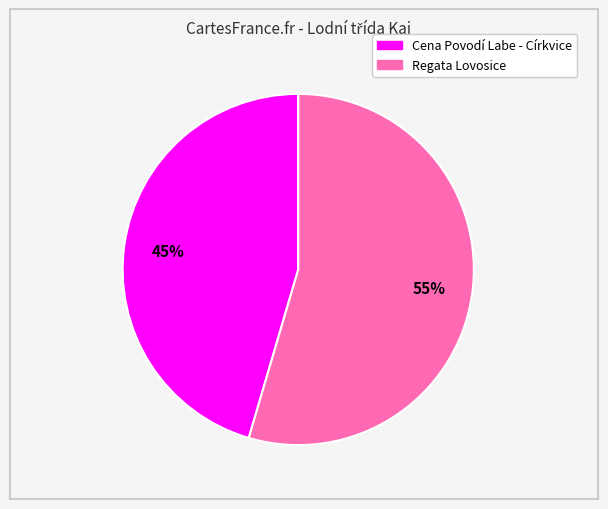

Which category accounts for the majority?

Regata Lovosice